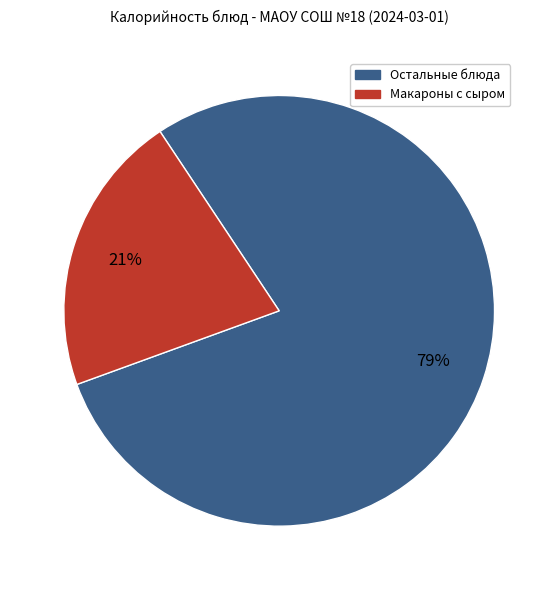

Is there a majority slice in this chart?

Yes